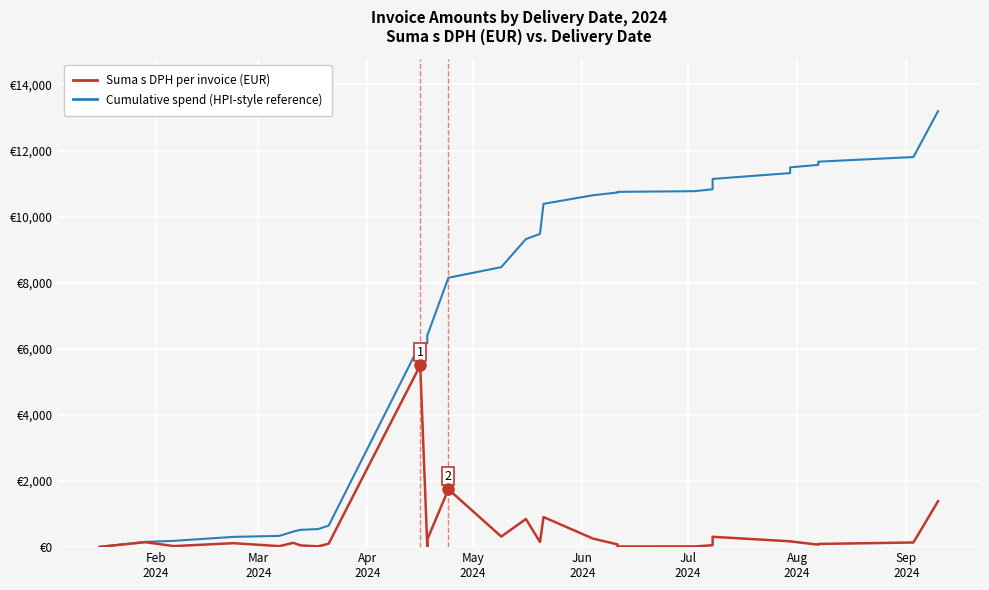

True or false: Cumulative spend (HPI-style reference) has a value of 11322.1 at 11.

False